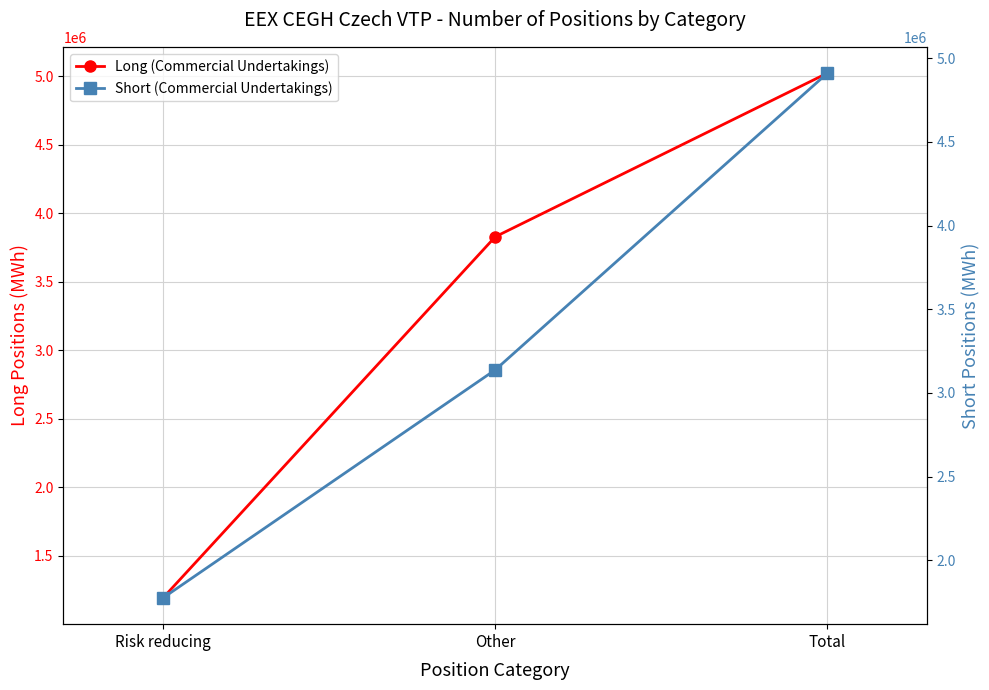

What is the average value of the Short (Commercial Undertakings) series?

3274359